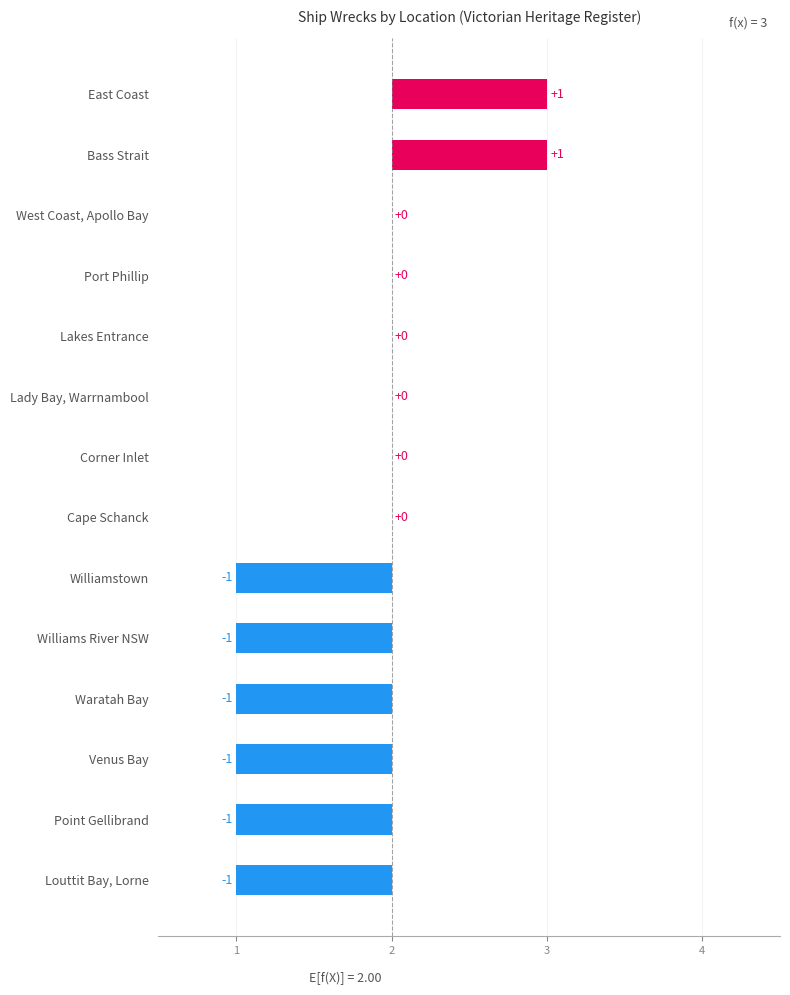

What is the sum of all values?

-4